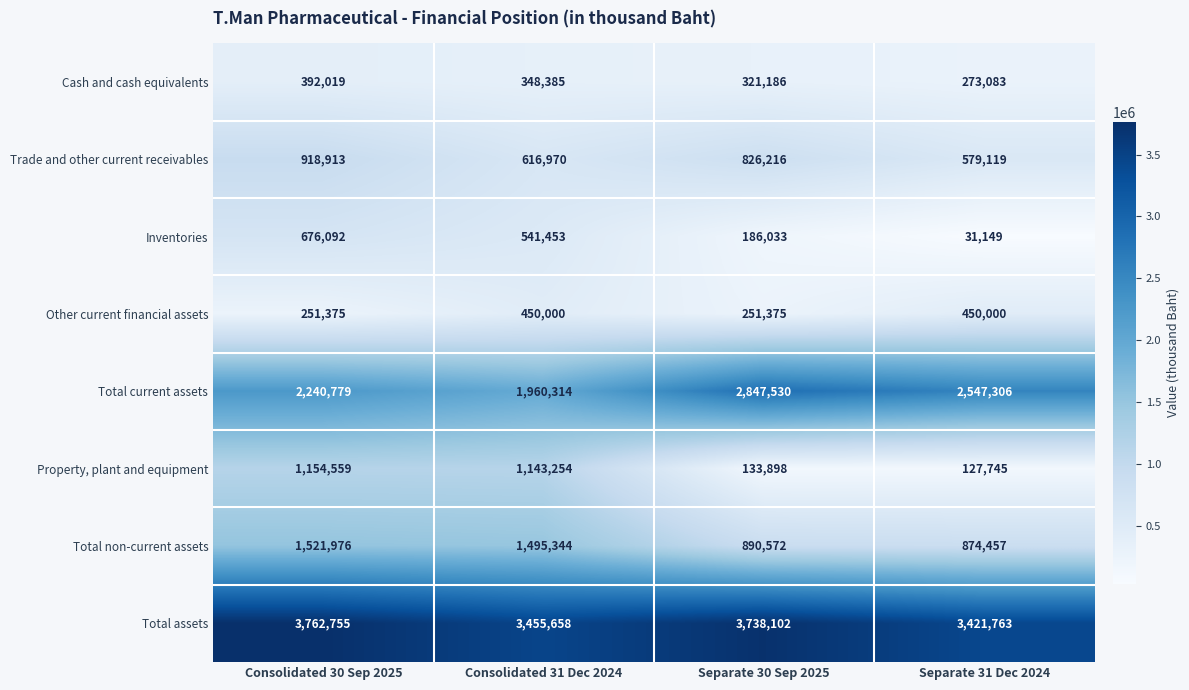

What is the difference between the maximum and minimum values in the Cash and cash equivalents series?

118936